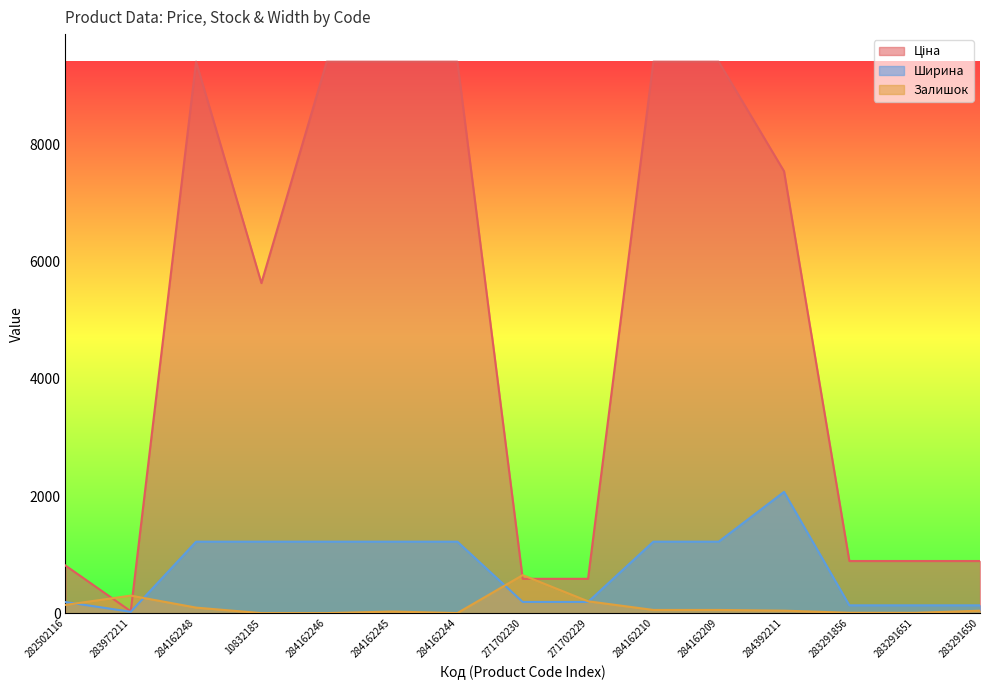

Is it true that Залишок equals 72.2 at 284162210?

False